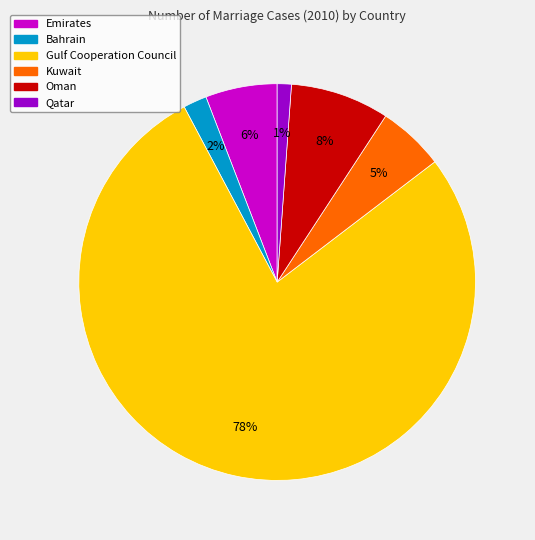

Count the number of slices in the pie.

6